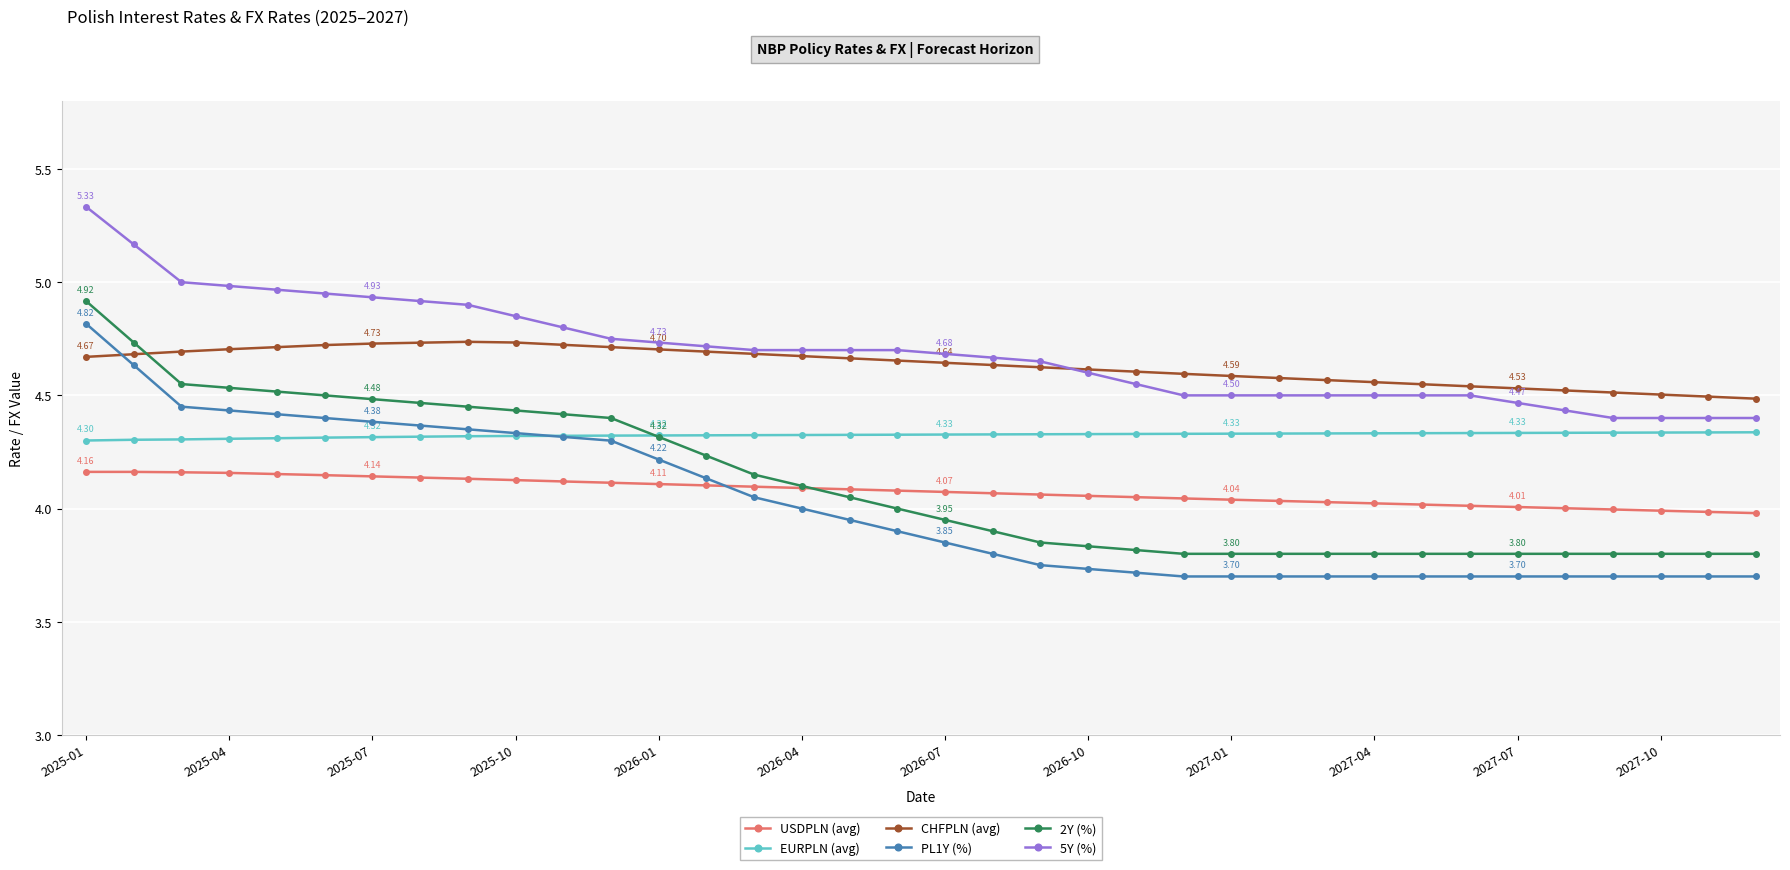

True or false: EURPLN (avg) and 5Y (%) intersect in this chart.

False